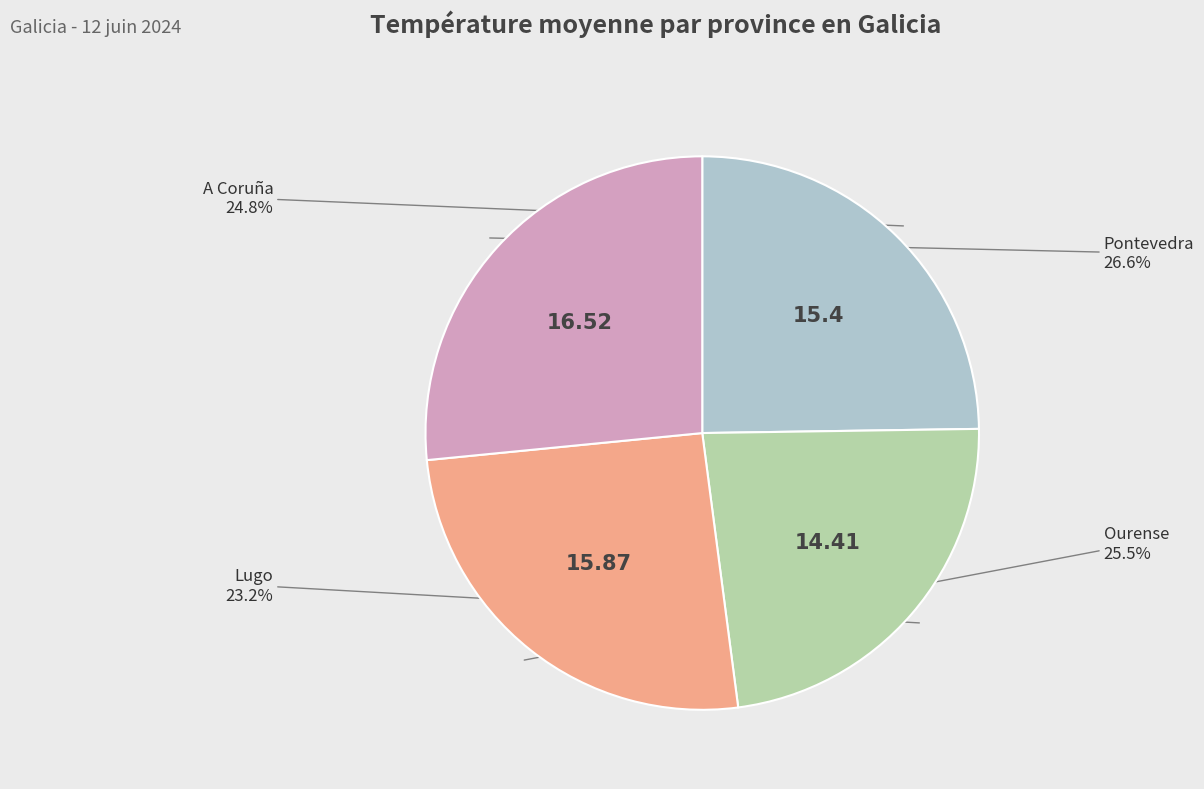

Is there a majority slice in this chart?

No